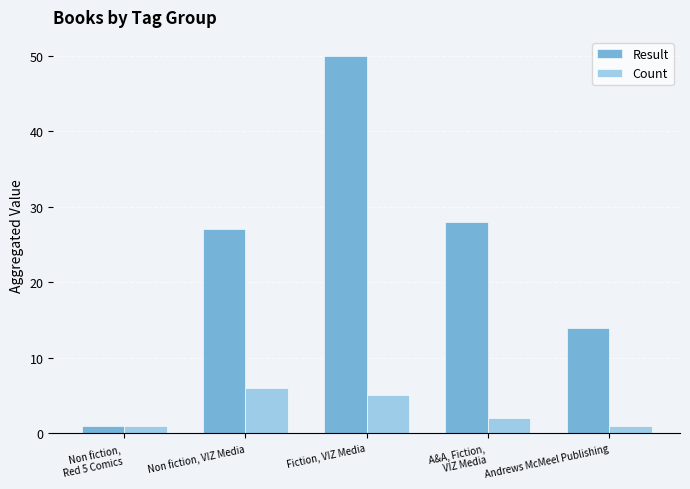

How many distinct data groups are displayed?

2